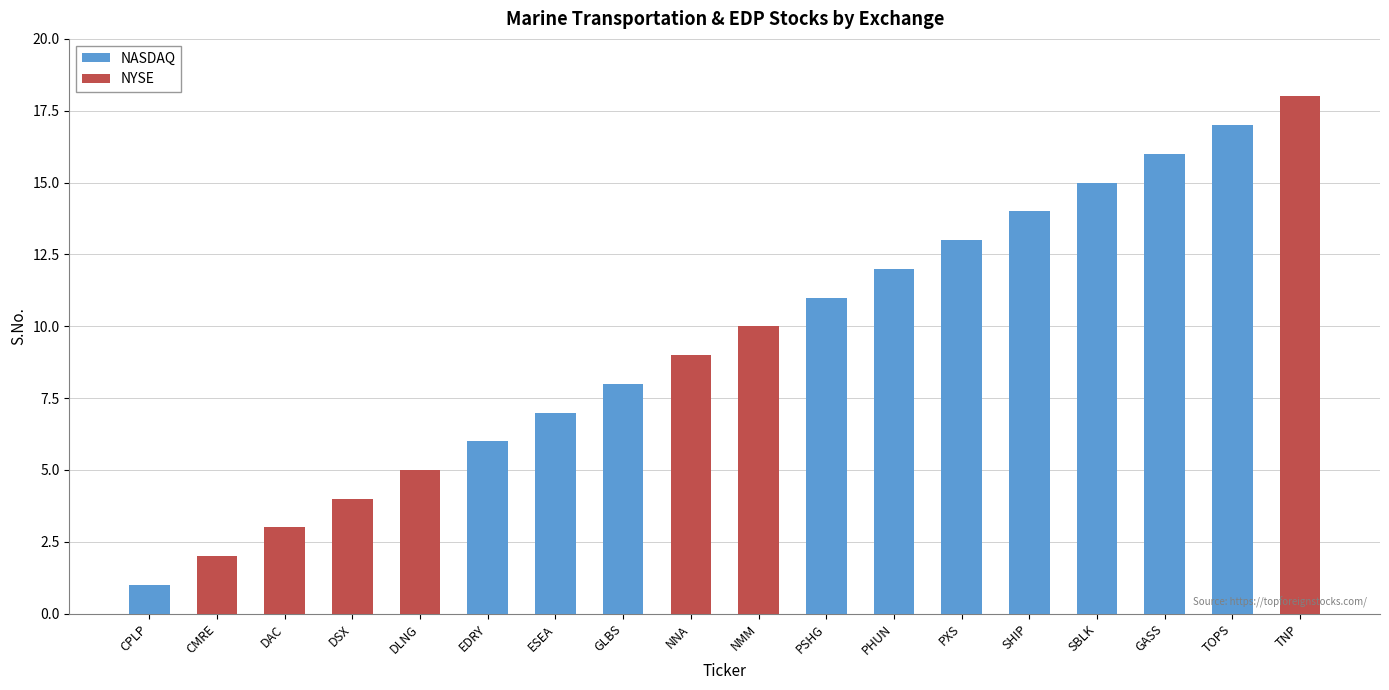

What is the sum of the NASDAQ values at SBLK and TNP?

15